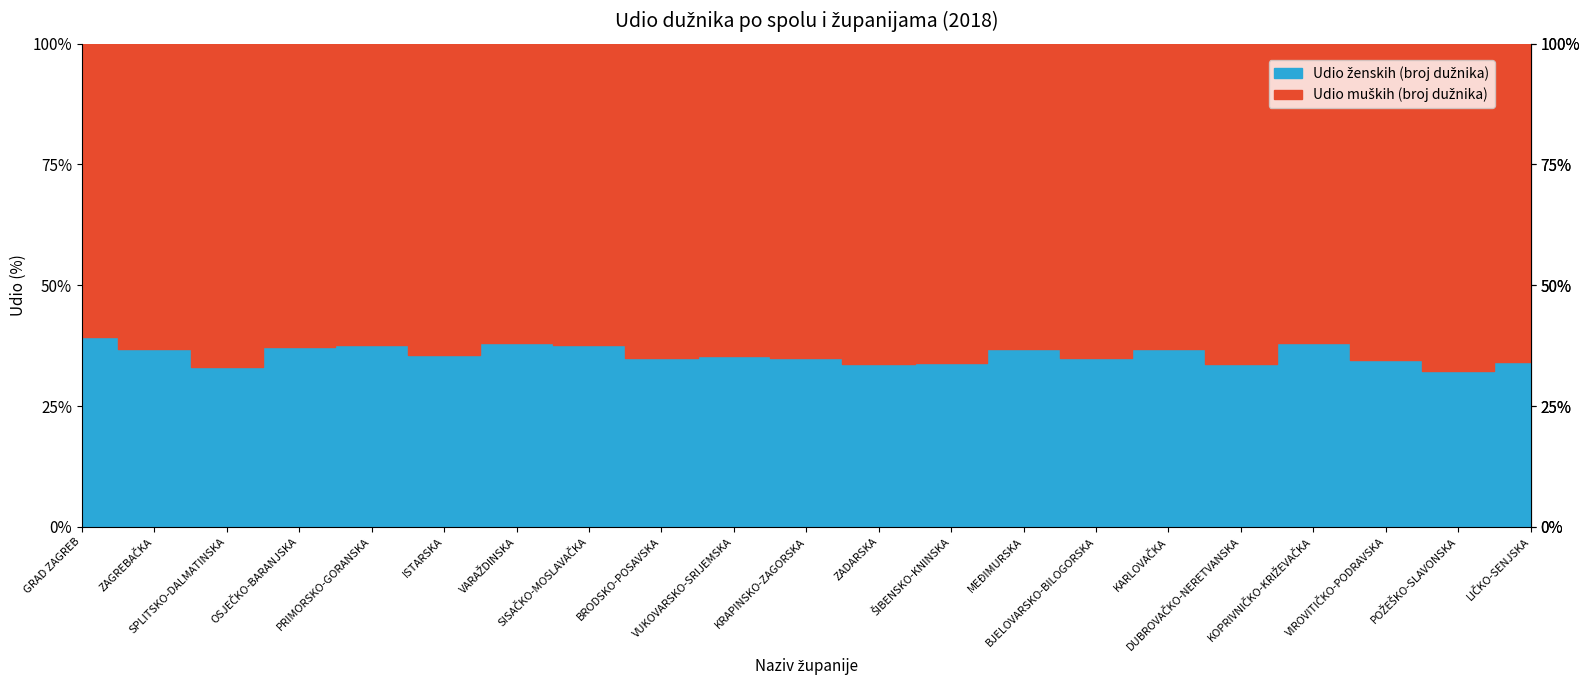

What value does the Udio ženskih (broj dužnika) series have at VARAŽDINSKA?

0.4